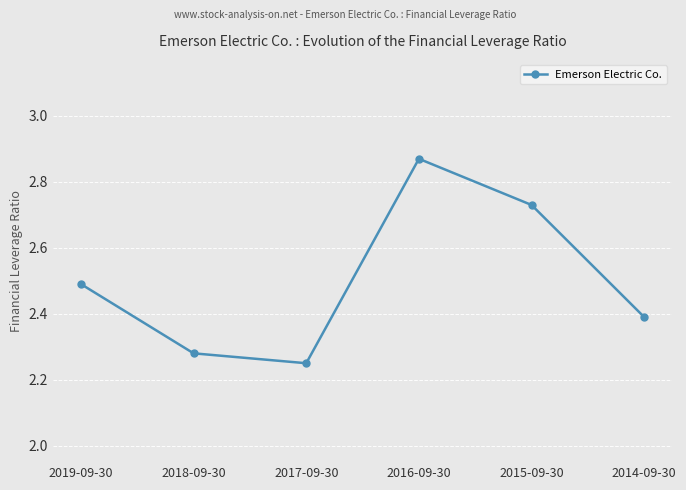

What is the label of the 6th point from the left?

2014-09-30